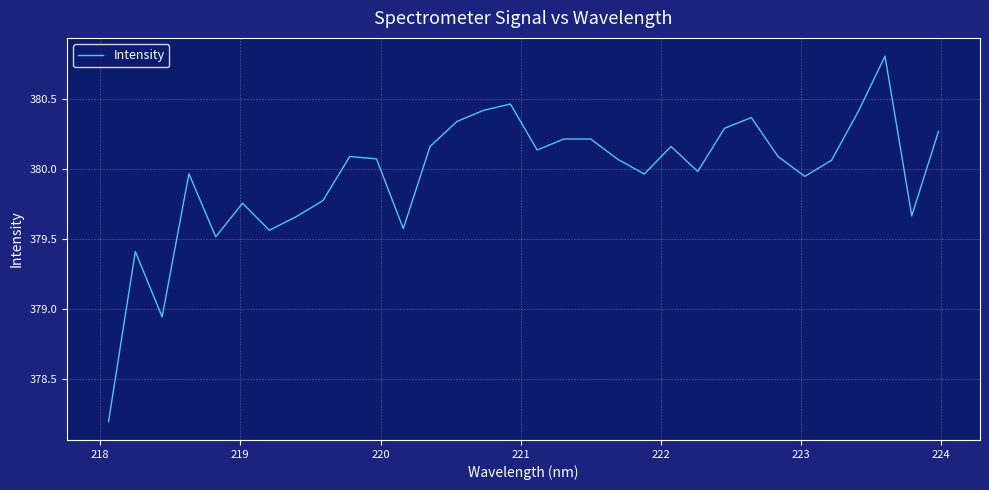

What is the maximum value shown in the chart?

380.8